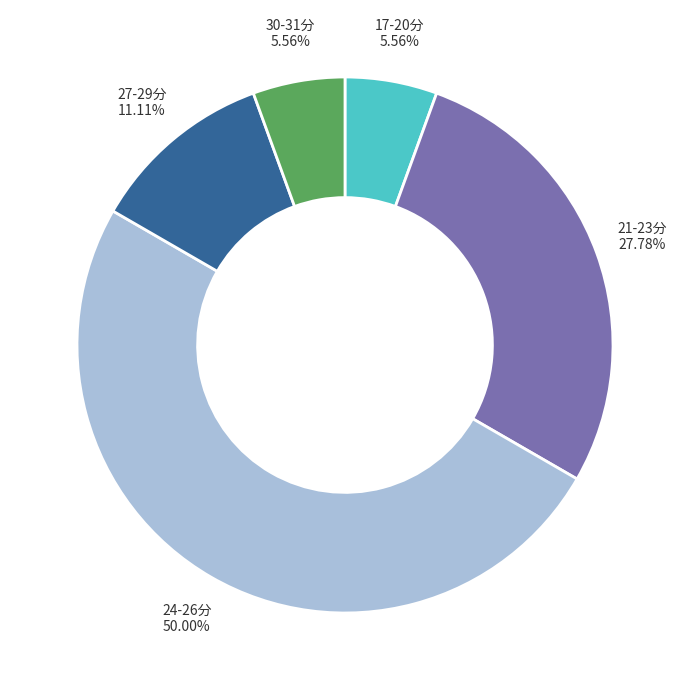

Which category has the biggest portion of the pie?

24-26分